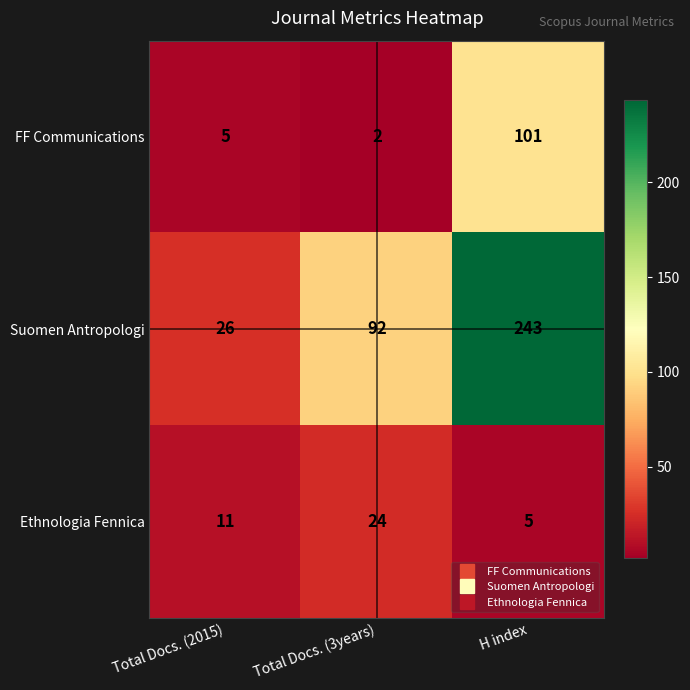

Reading left to right, transcribe all the data shown in this chart.

FF Communications: 5	2	101
Suomen Antropologi: 26	92	243
Ethnologia Fennica: 11	24	5